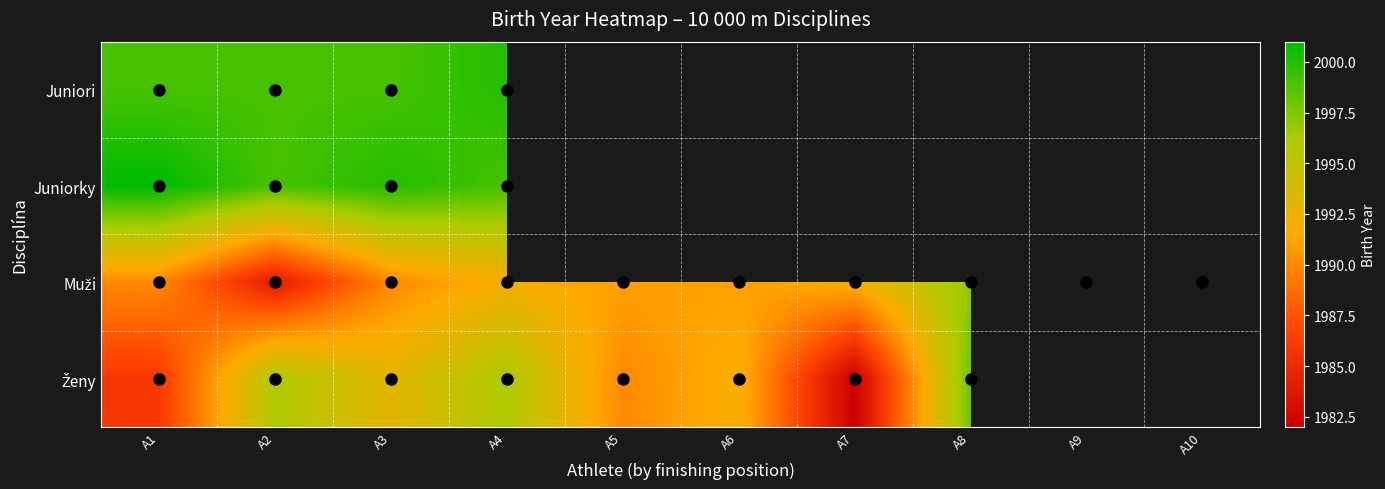

List the series in order of their peak value, lowest first.

Muži, Ženy, Juniori, Juniorky